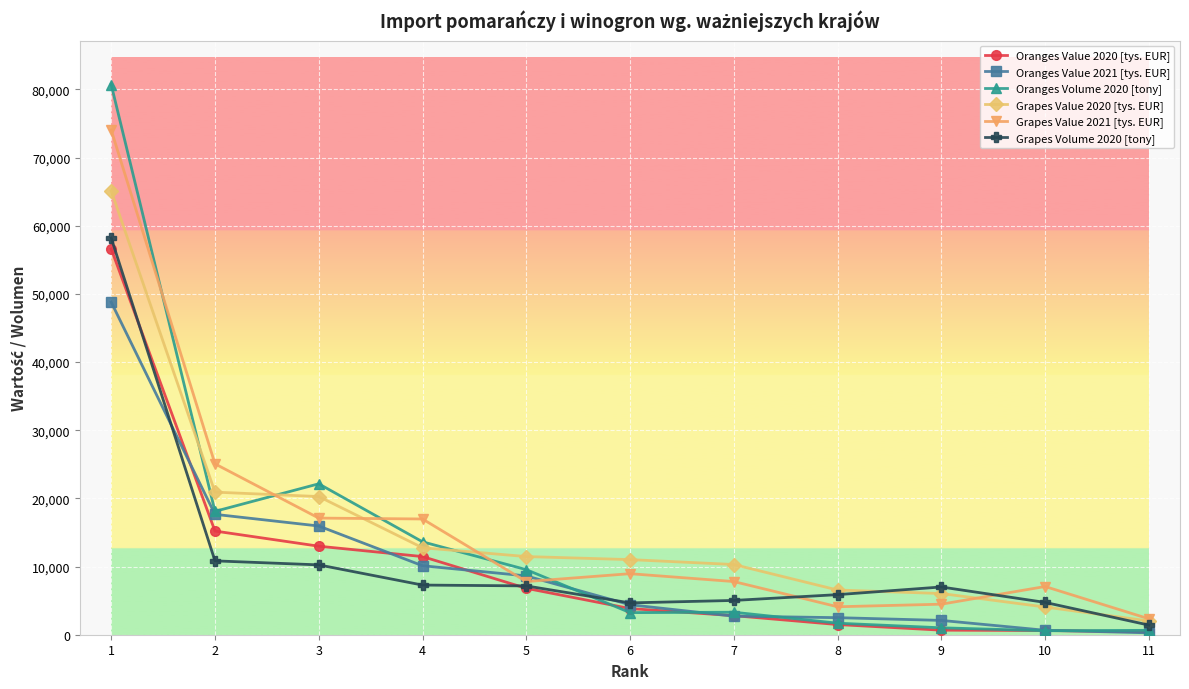

Which series has the largest range (max minus min)?

Oranges Volume 2020 [tony]